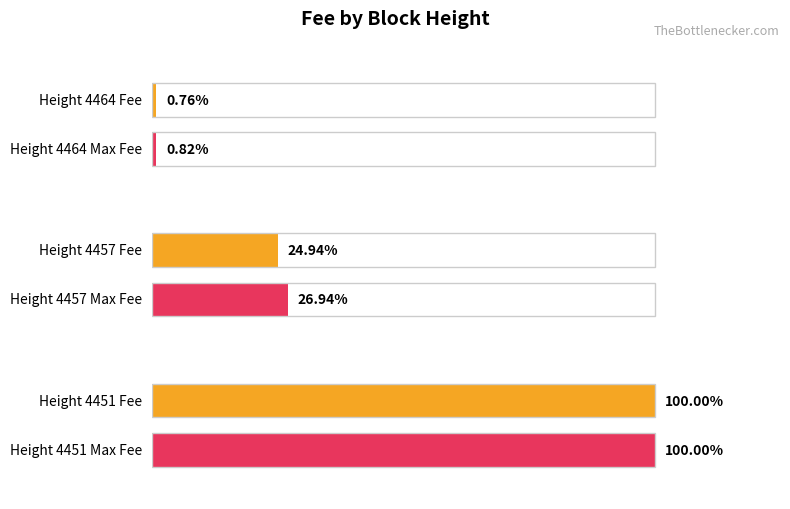

At which label does the data first exceed 2?

4457